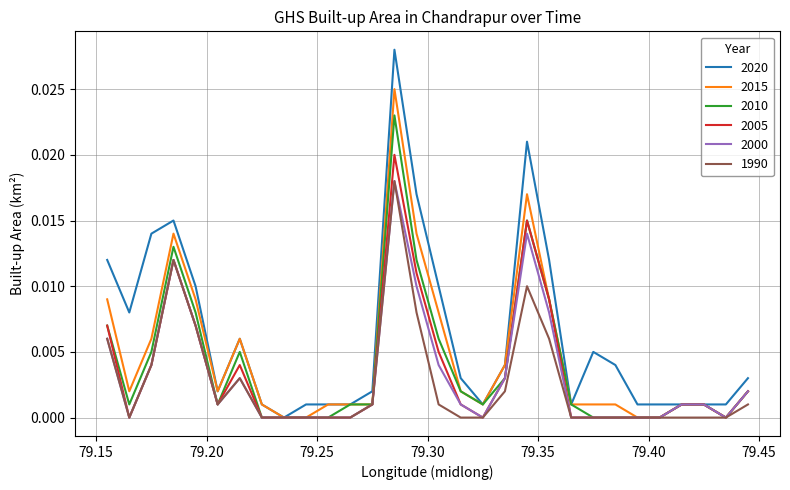

Which series has the widest spread of values?

2020